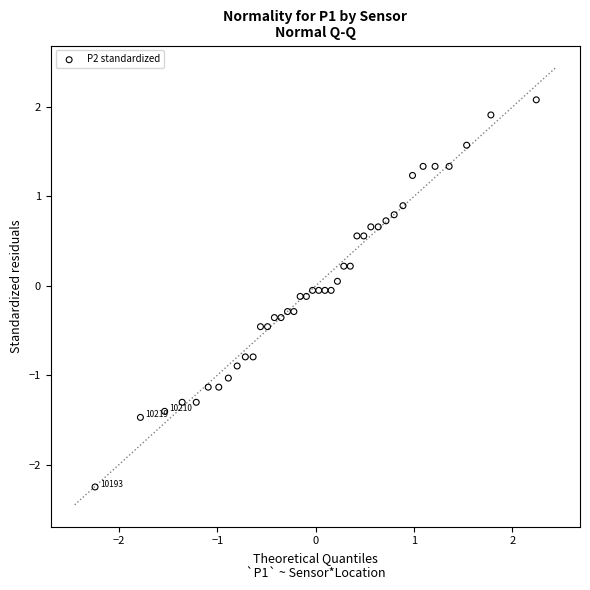

What is the range of X values (max minus min)?

4.5